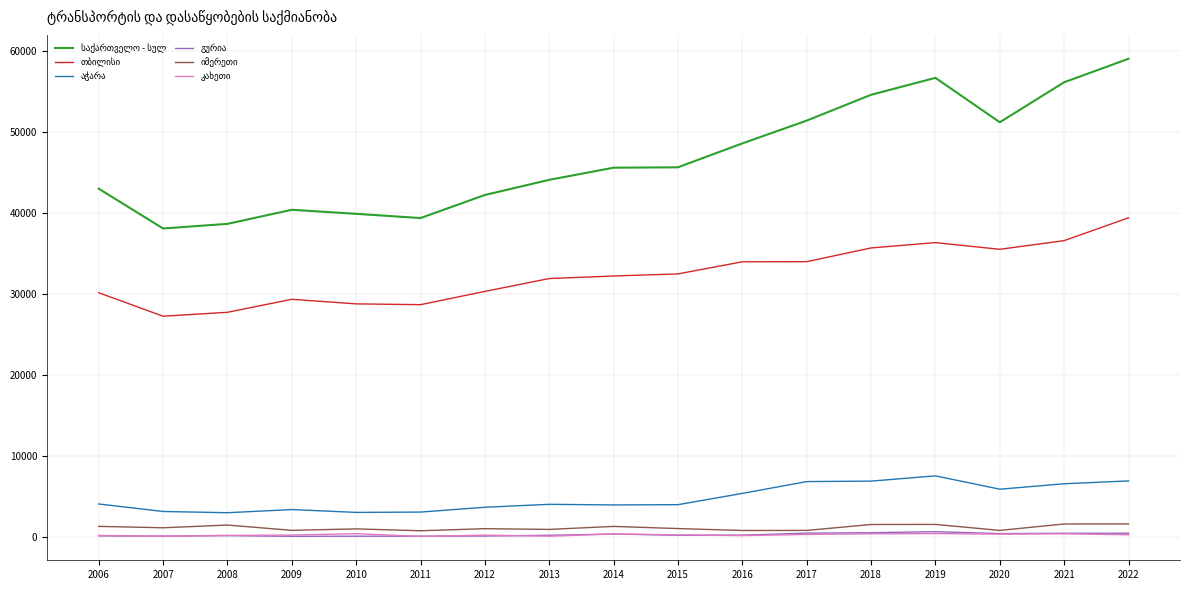

Is this an area chart (filled region under the line)?

No